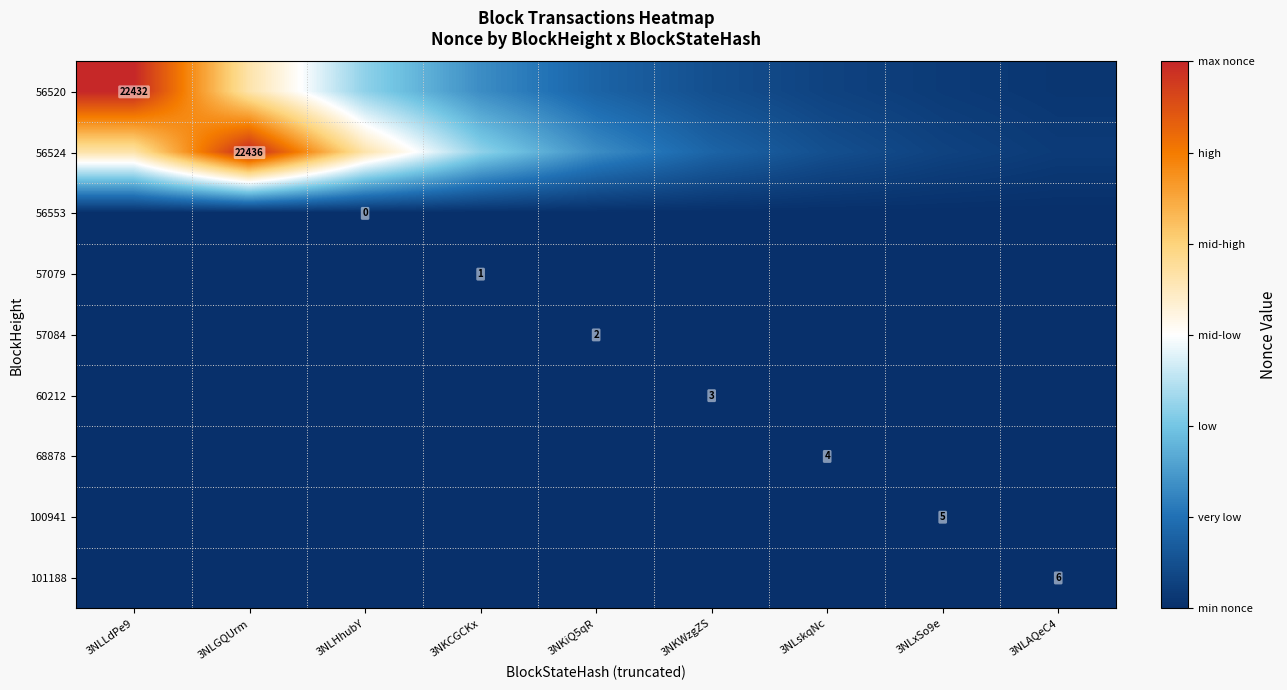

What is the difference between the highest and lowest values at 3NLAQeC4?

677.5